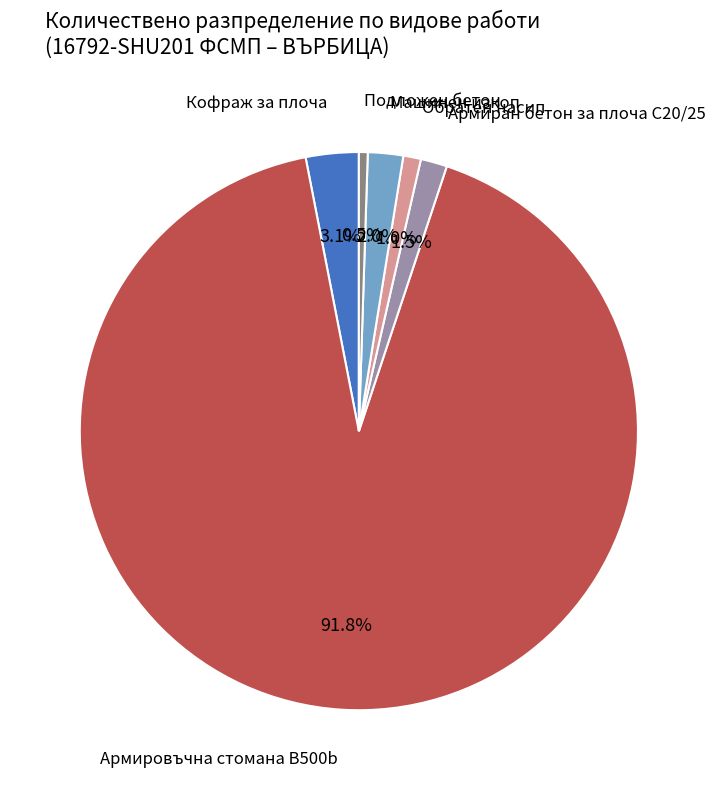

Is there any slice that represents more than half of the pie?

Yes